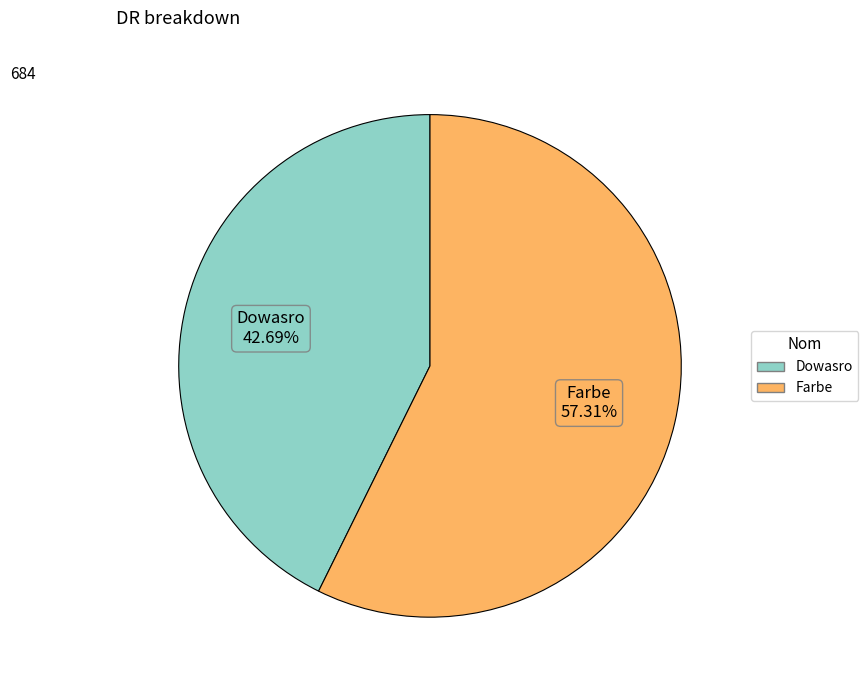

Between Farbe and Dowasro, which is larger?

Farbe